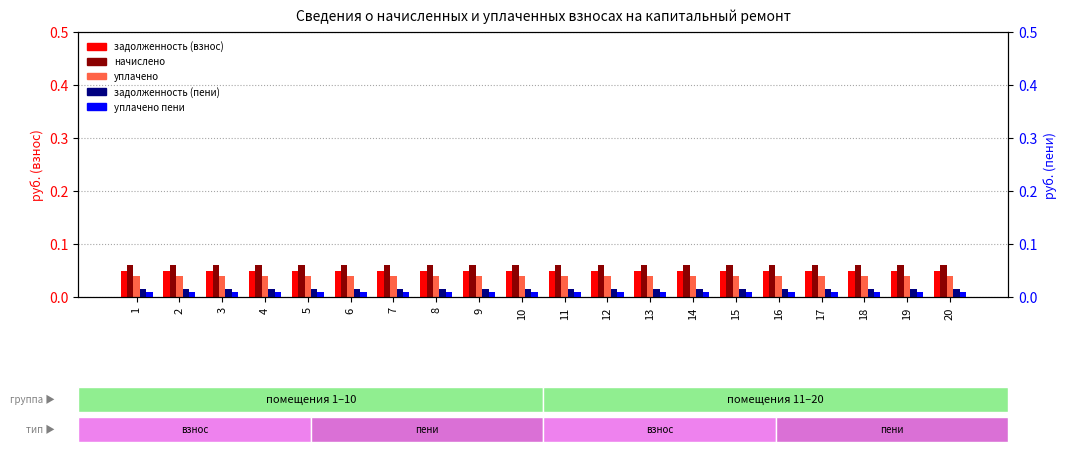

The задолженность (пени) series shows 0.0 at 2. True or false?

True